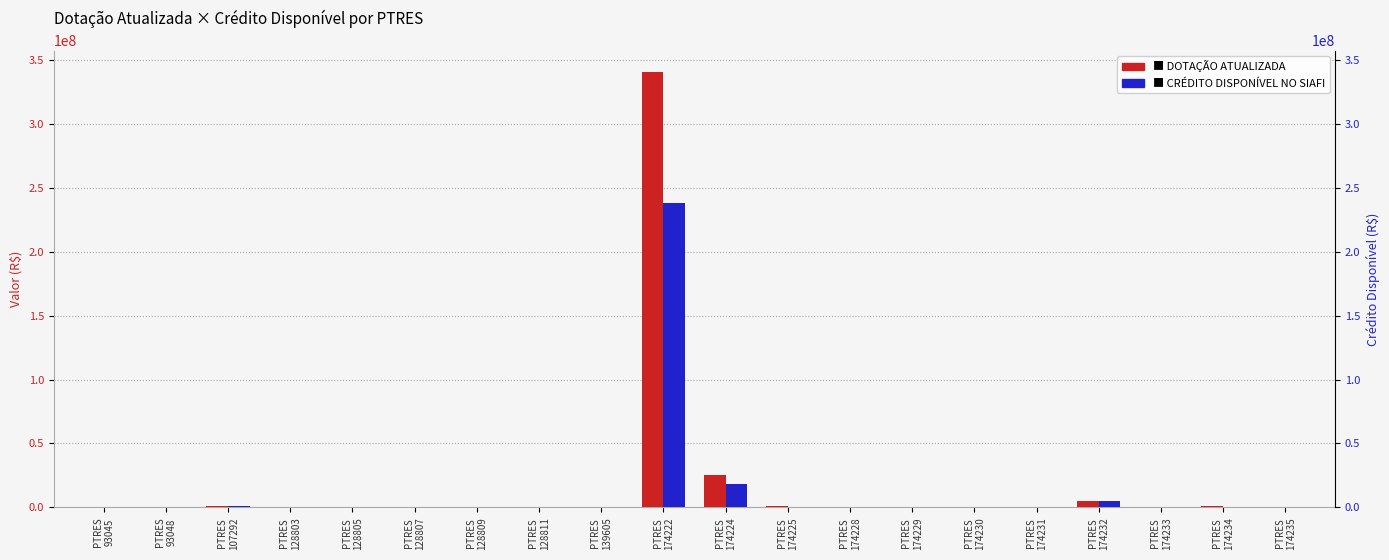

How many data points in DOTAÇÃO ATUALIZADA are less than 400000?

10